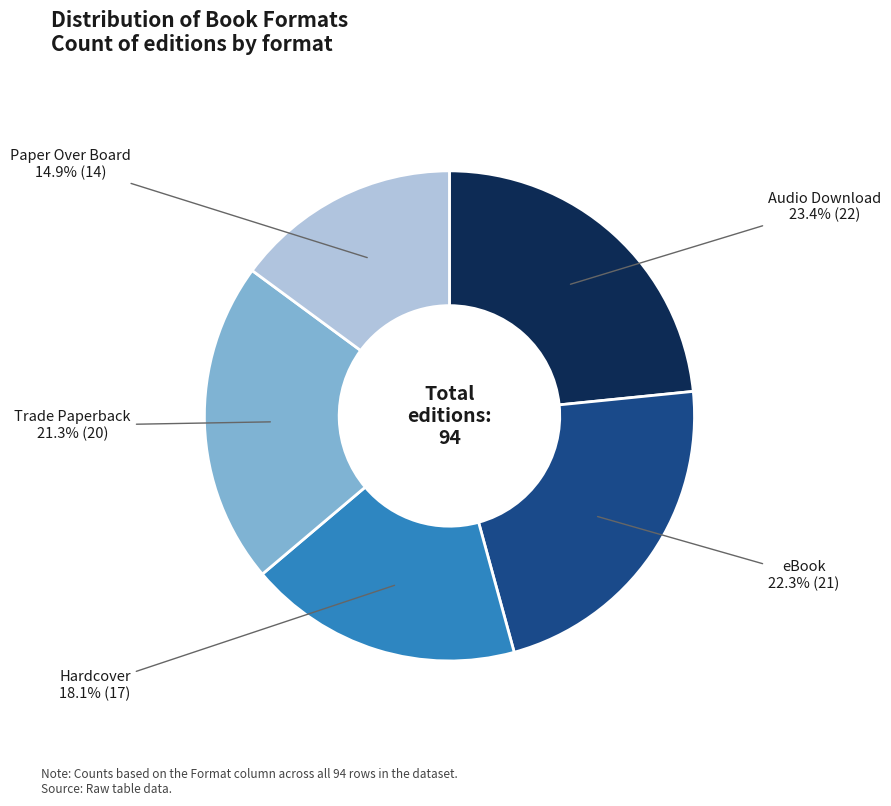

How many slices are in this pie chart?

5